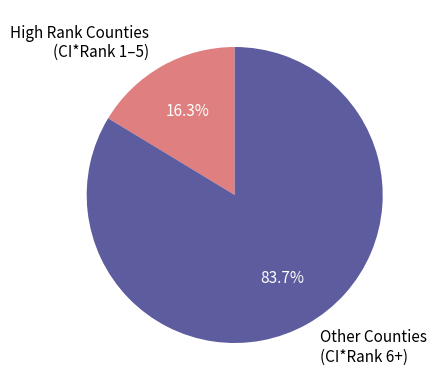

How many segments does this pie chart have?

2